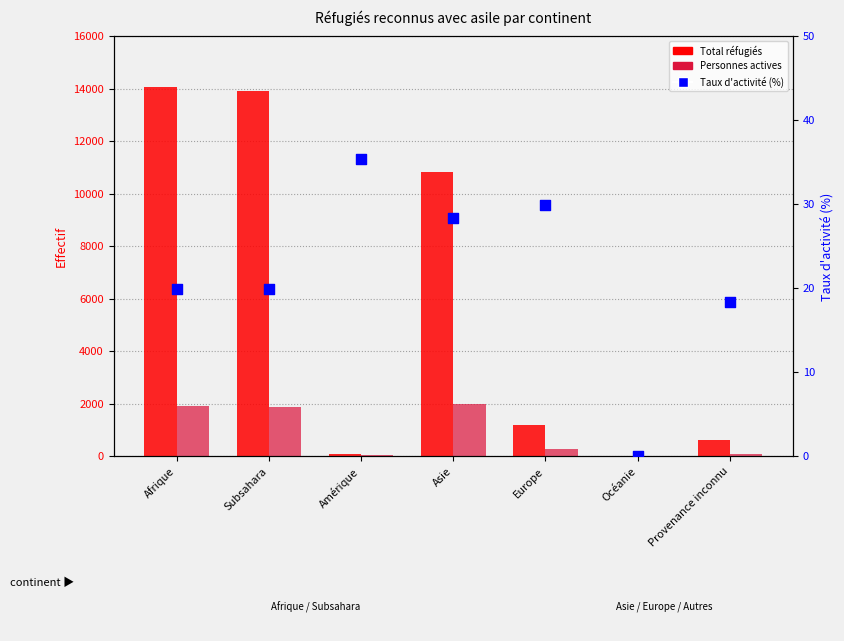

Which series has the largest total across all categories?

Total réfugiés